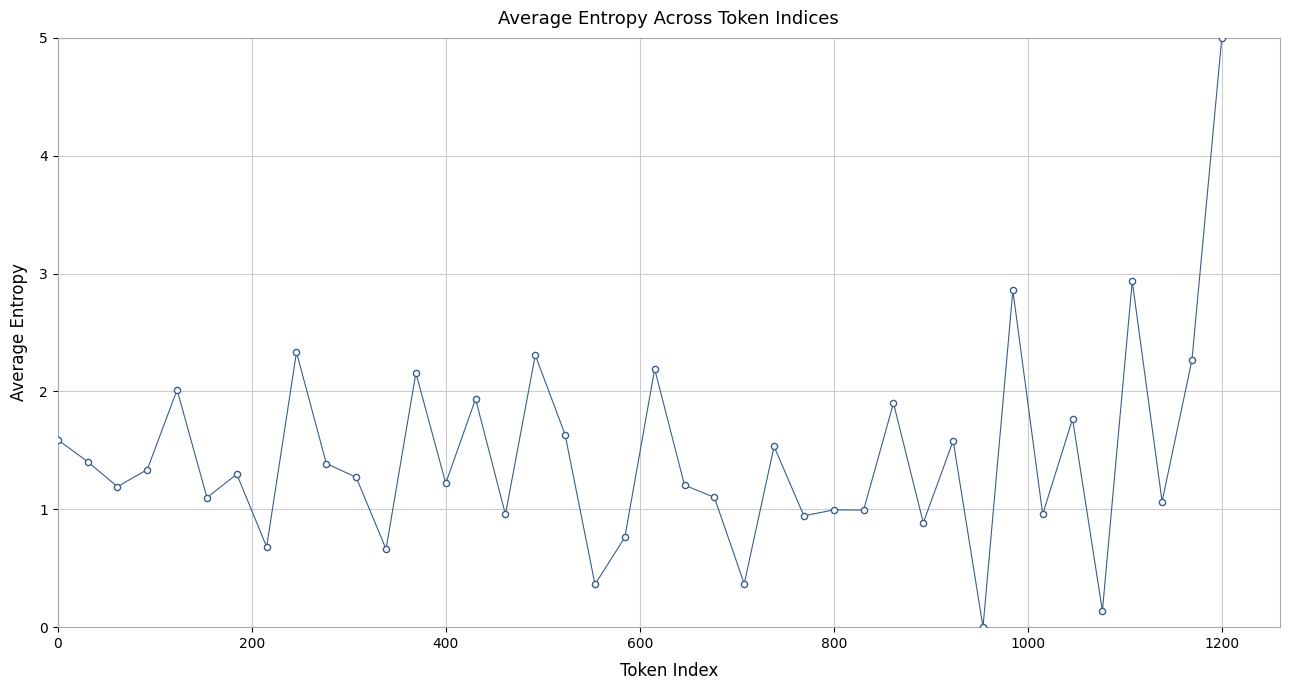

What is the range of X values (max minus min)?

1200.0